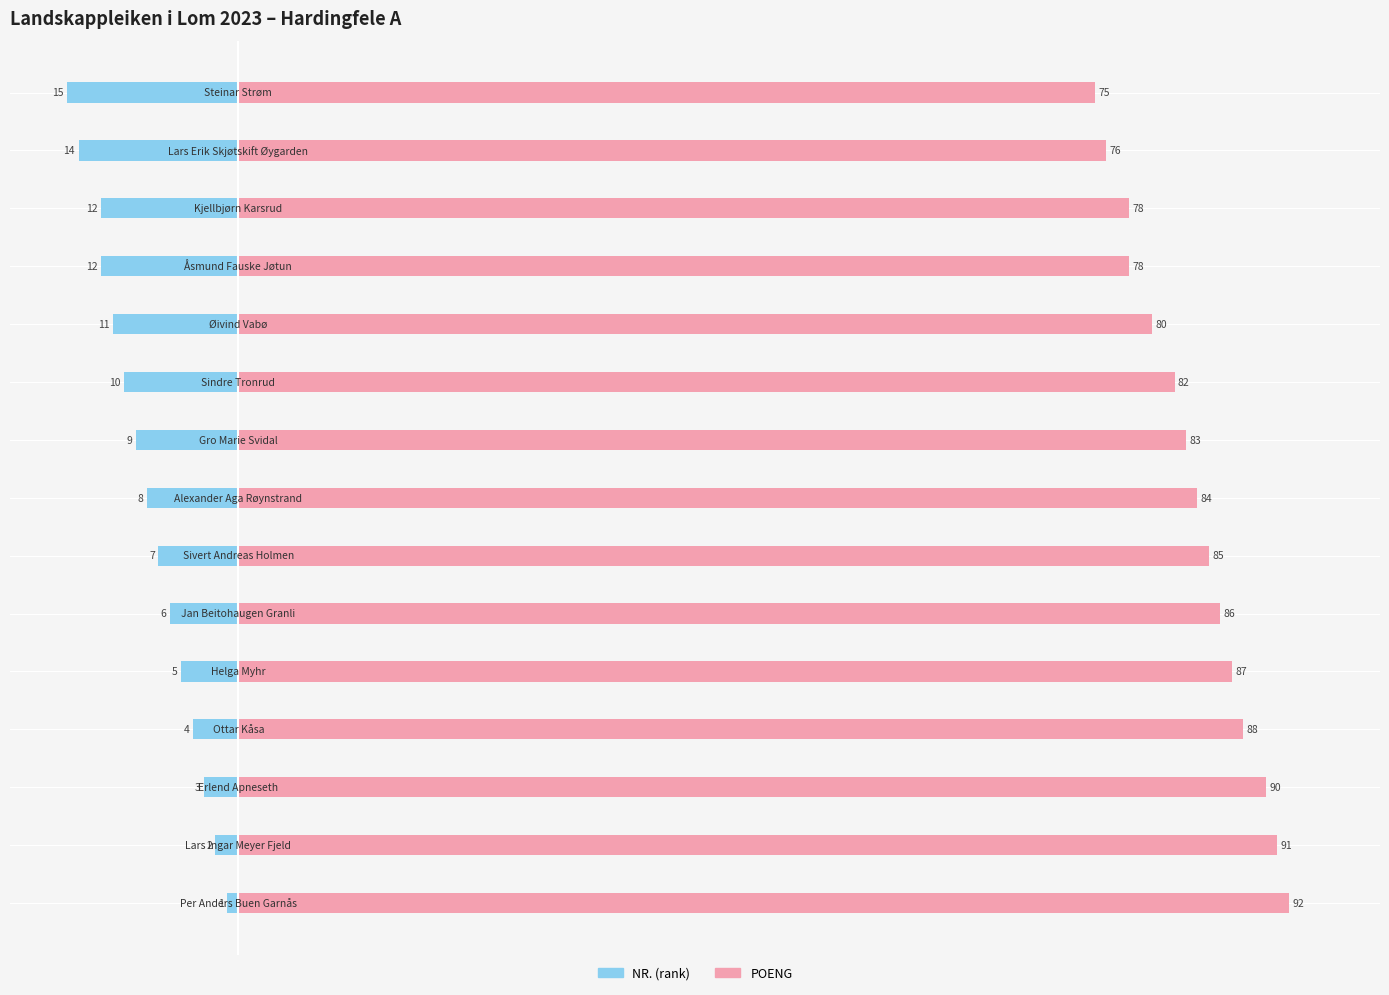

What is the value of the NR. (rank) bar at the 15th from the left?

-15